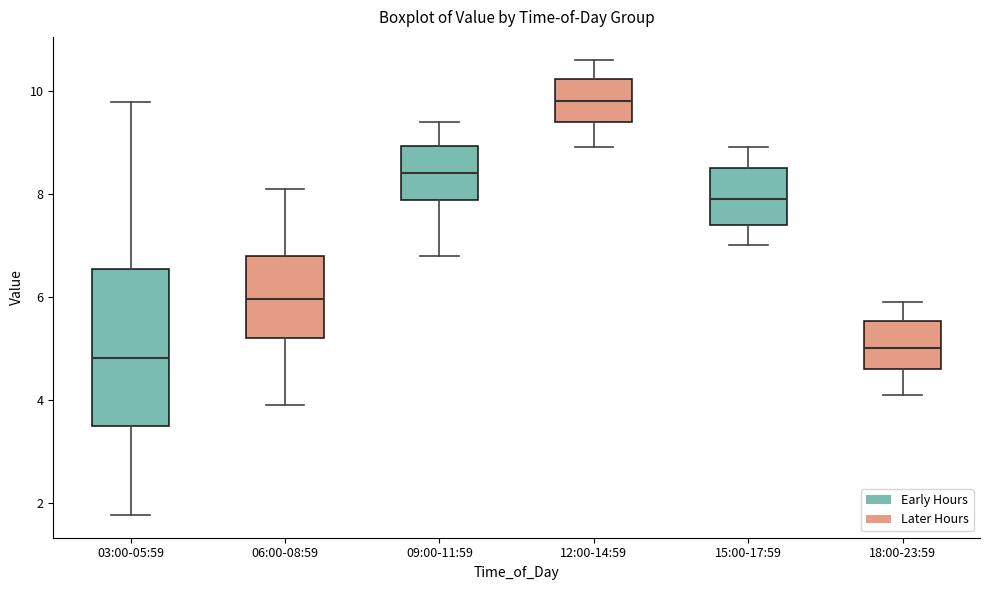

Reading left to right, read every box against the y-axis: the position of its median line, the range the box covers, and the ends of its whiskers. The values are not printed on the chart, so give them approximately, as read against the axis.

03:00-05:59: median 4.8, box 3.4 to 6.6, whiskers 1.8 to 9.8
06:00-08:59: median 6.0, box 5.2 to 6.8, whiskers 4.0 to 8.2
09:00-11:59: median 8.4, box 7.8 to 9.0, whiskers 6.8 to 9.4
12:00-14:59: median 9.8, box 9.4 to 10.2, whiskers 9.0 to 10.6
15:00-17:59: median 8.0, box 7.4 to 8.6, whiskers 7.0 to 9.0
18:00-23:59: median 5.0, box 4.6 to 5.6, whiskers 4.2 to 6.0